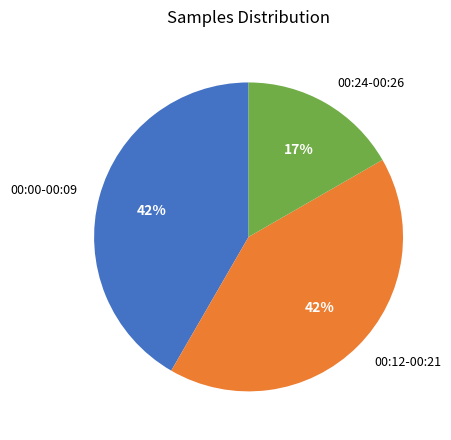

Approximately how many times larger is the value at 00:24-00:26 compared to 00:12-00:21?

0.4